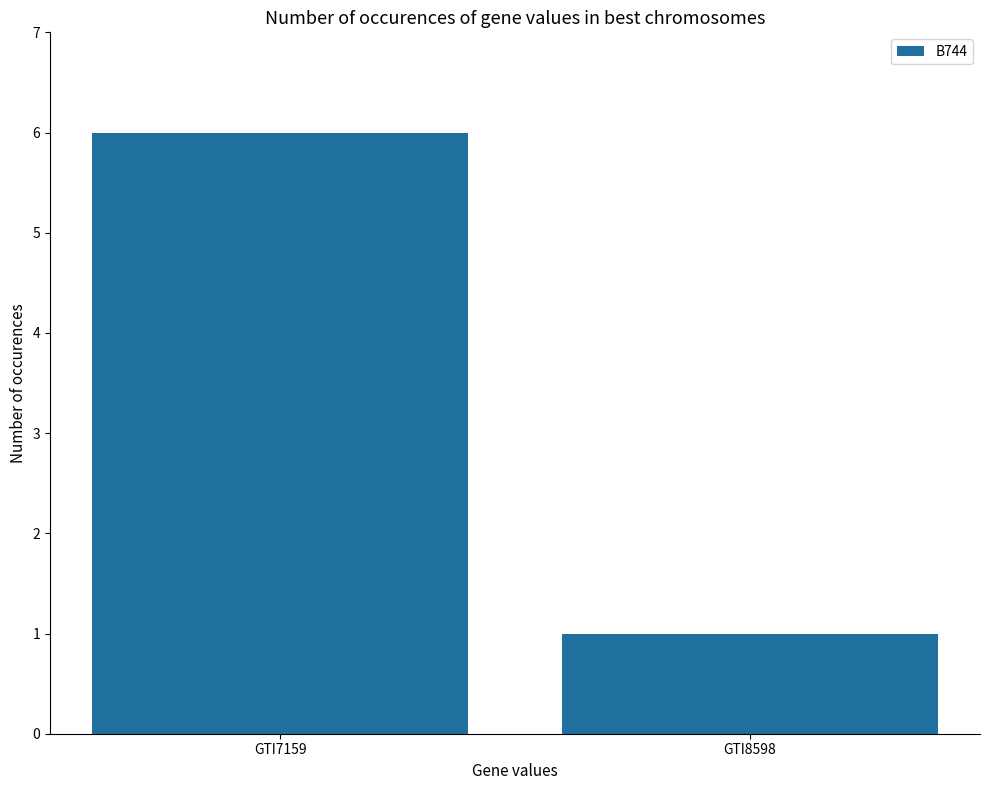

What is the change in value from GTI7159 to GTI8598?

-5